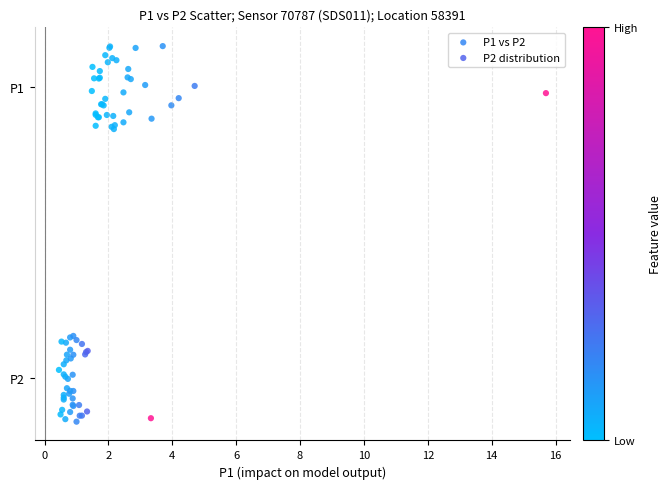

What are all the series names shown in the legend?

P1 vs P2, P2 distribution